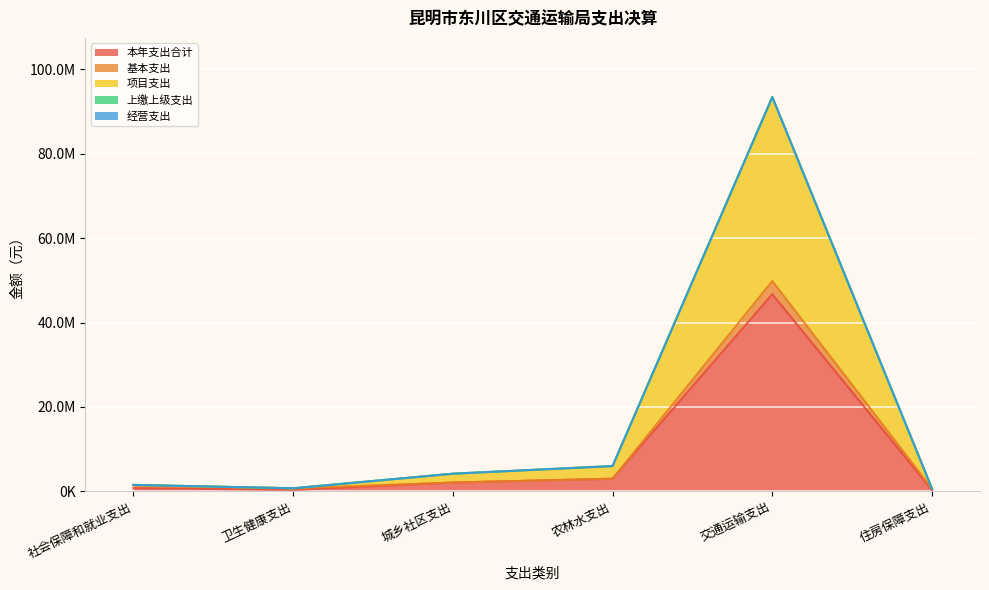

At 交通运输支出, list the series in order from smallest to largest.

上缴上级支出, 经营支出, 基本支出, 项目支出, 本年支出合计